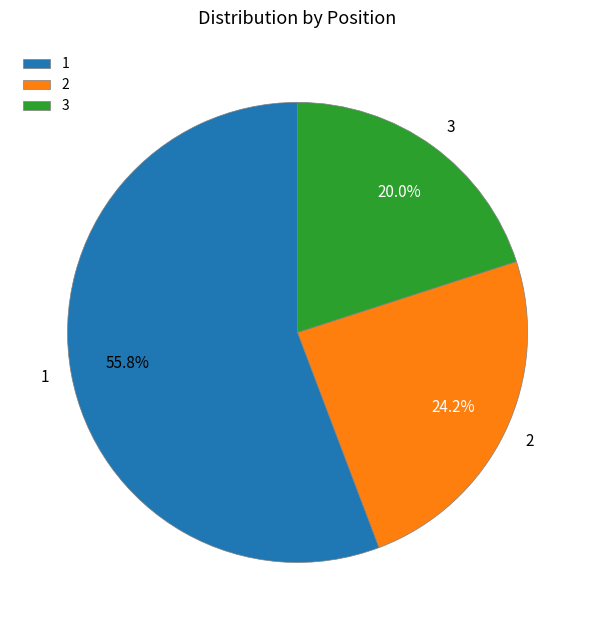

To the nearest percent, what portion does 3 represent?

20%